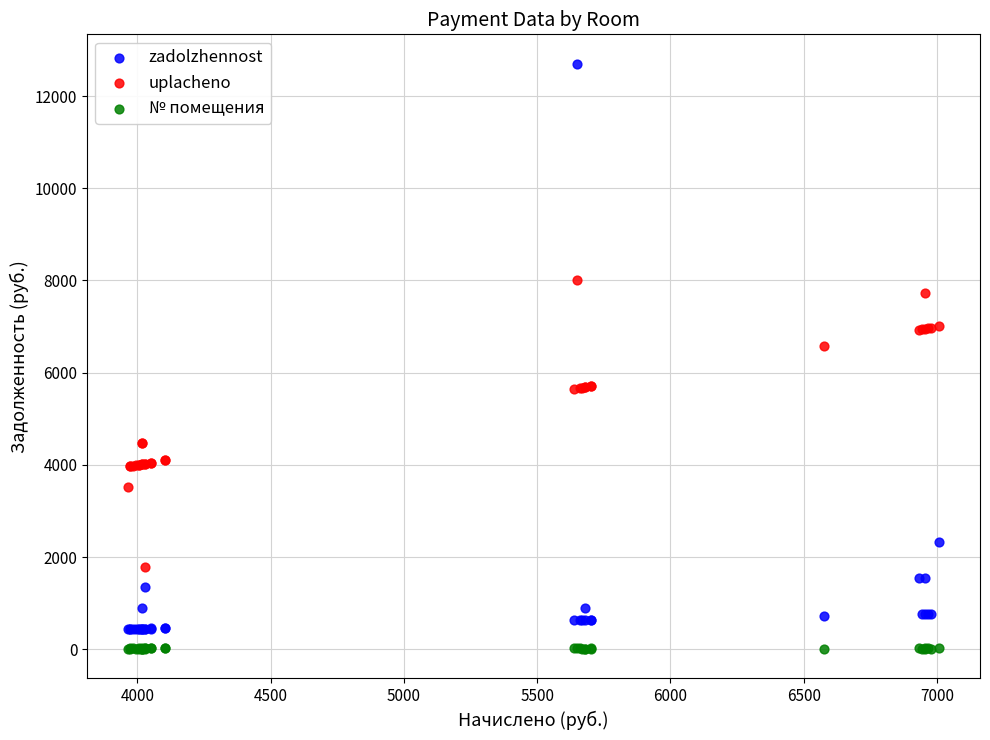

What are all the series names shown in the legend?

zadolzhennost, uplacheno, № помещения